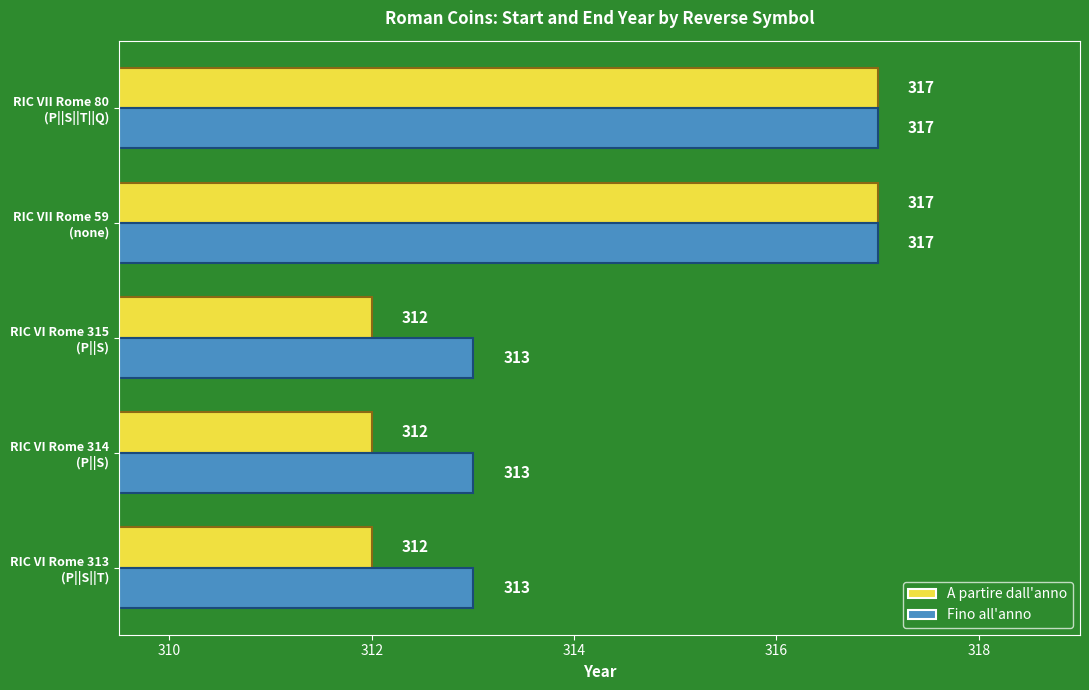

What is the difference between the maximum and minimum values in the A partire dall'anno series?

5